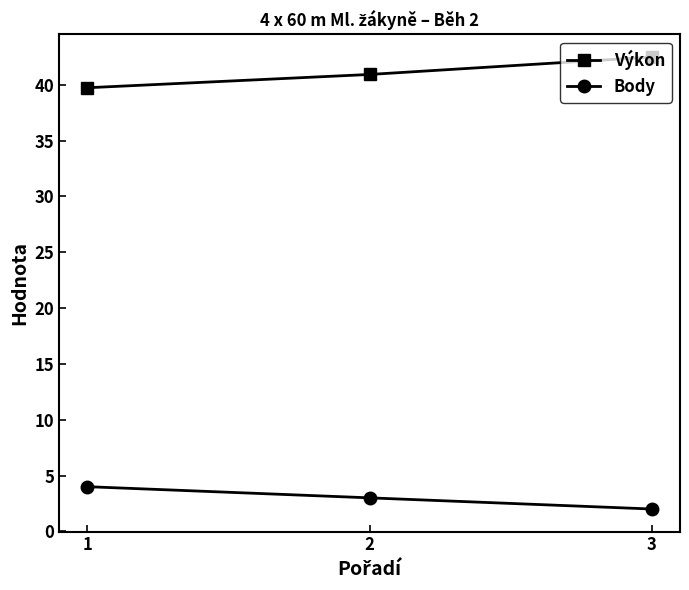

What is the value of the Body point at the 2nd from the left?

3.0